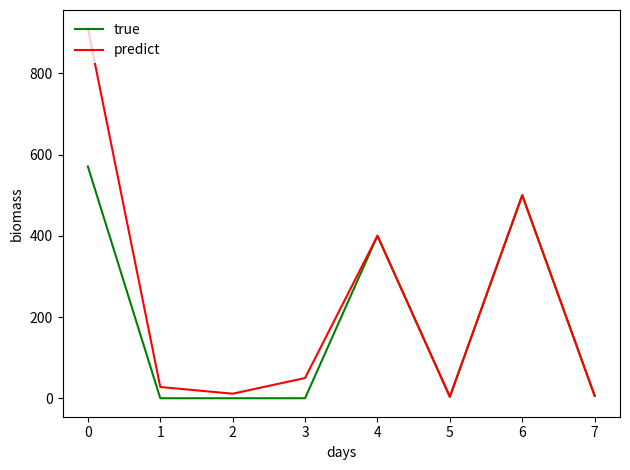

Is it true that true equals 570.8 at 0?

True